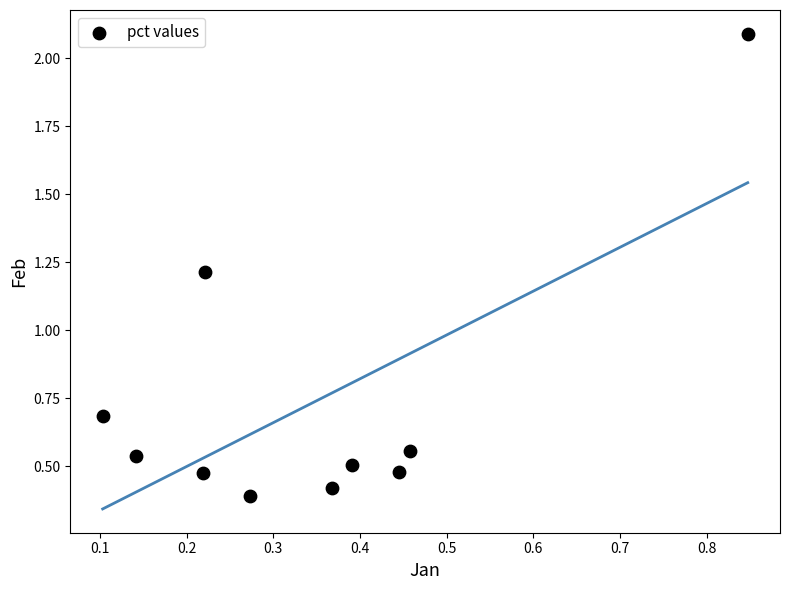

What Y value in the scatter plot is closest to 1?

1.2